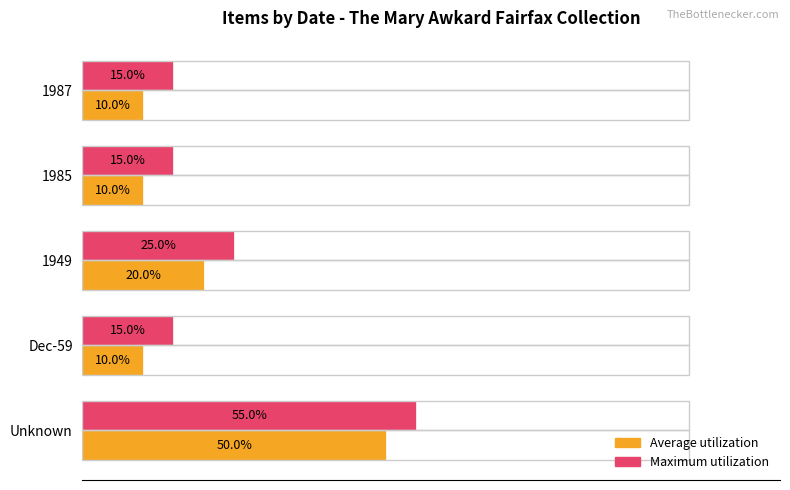

What are all the series names shown in the legend?

Average utilization, Maximum utilization